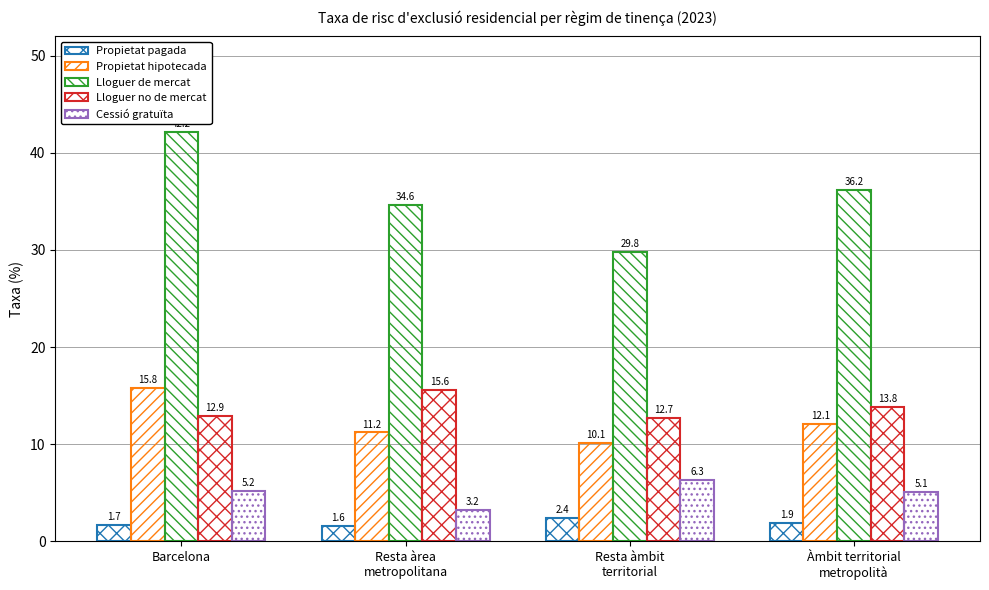

How many data points in Lloguer no de mercat are above 13?

2